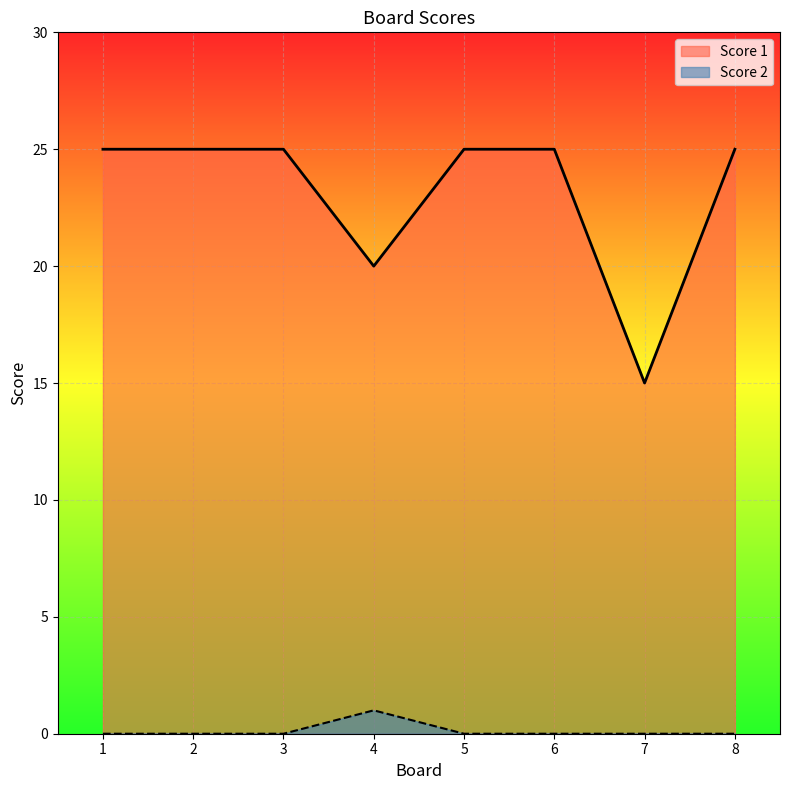

What is the spread (max minus min) of values at 5?

25